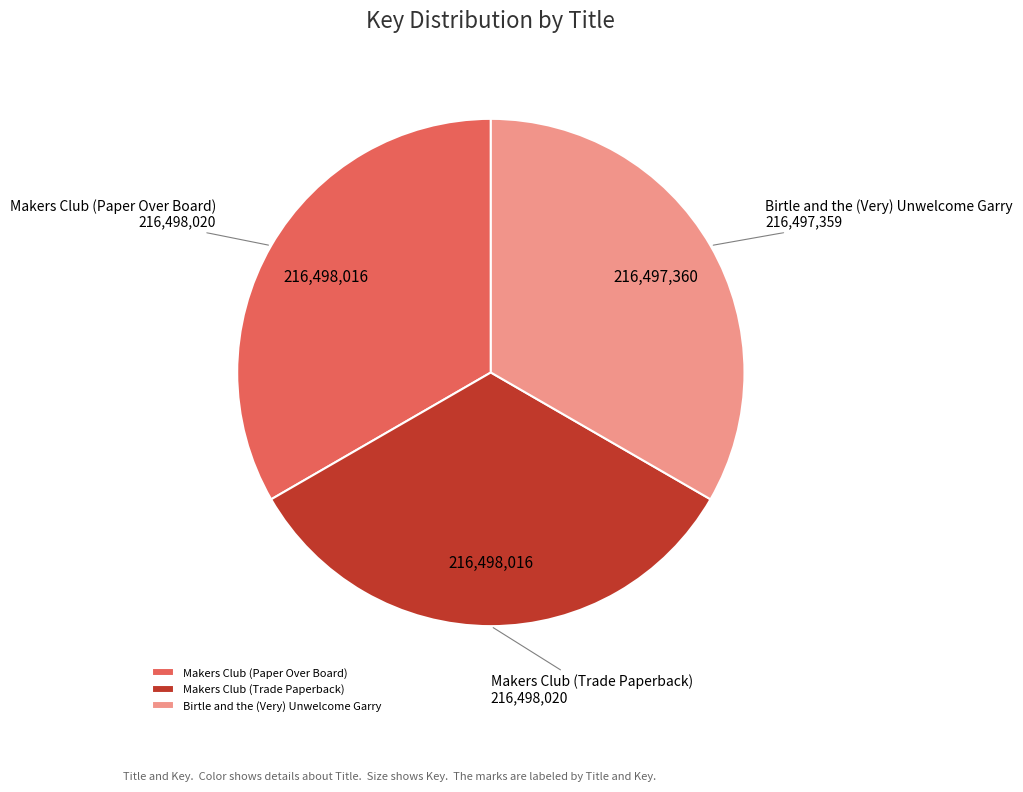

Do Makers Club (Trade Paperback) and Birtle and the (Very) Unwelcome Garry together represent more than half of the pie?

Yes